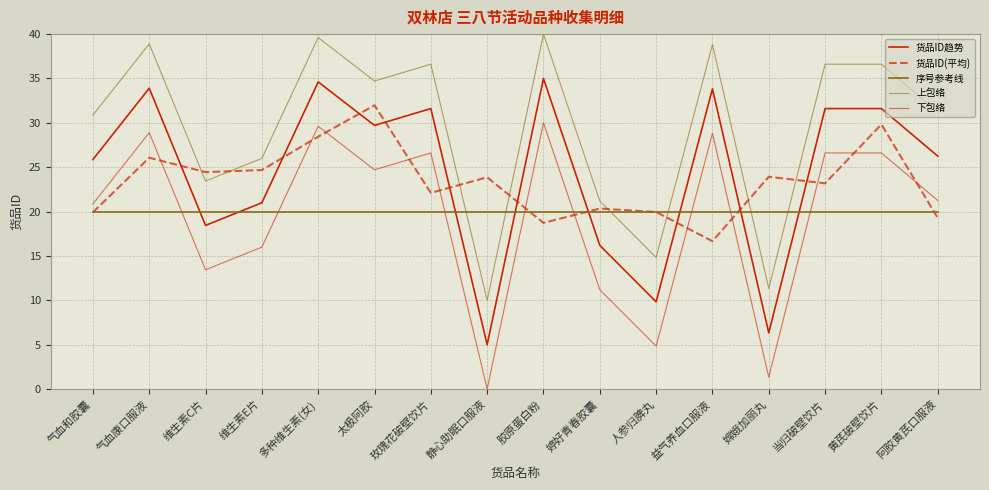

Which series has the largest total across all categories?

上包络